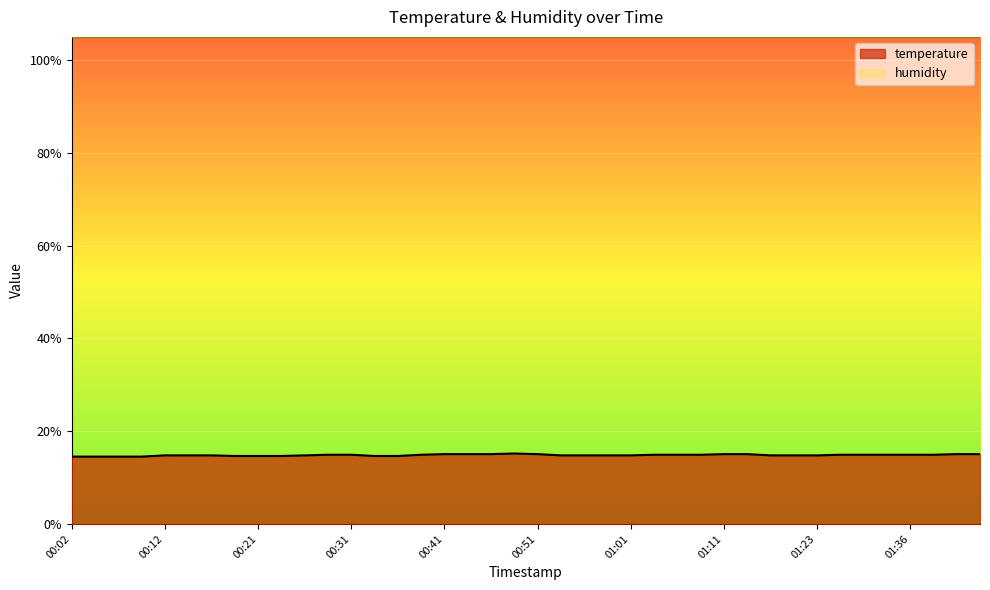

List the labels in order of value, smallest first.

00:02, 00:04, 00:07, 00:09, 00:19, 00:21, 00:24, 00:34, 00:36, 00:12, 00:14, 00:16, 00:26, 00:53, 00:56, 00:58, 01:01, 01:18, 01:21, 01:23, 00:29, 00:31, 00:38, 01:03, 01:06, 01:08, 01:26, 01:28, 01:33, 01:36, 01:38, 00:41, 00:43, 00:46, 00:51, 01:11, 01:13, 01:41, 01:43, 00:48